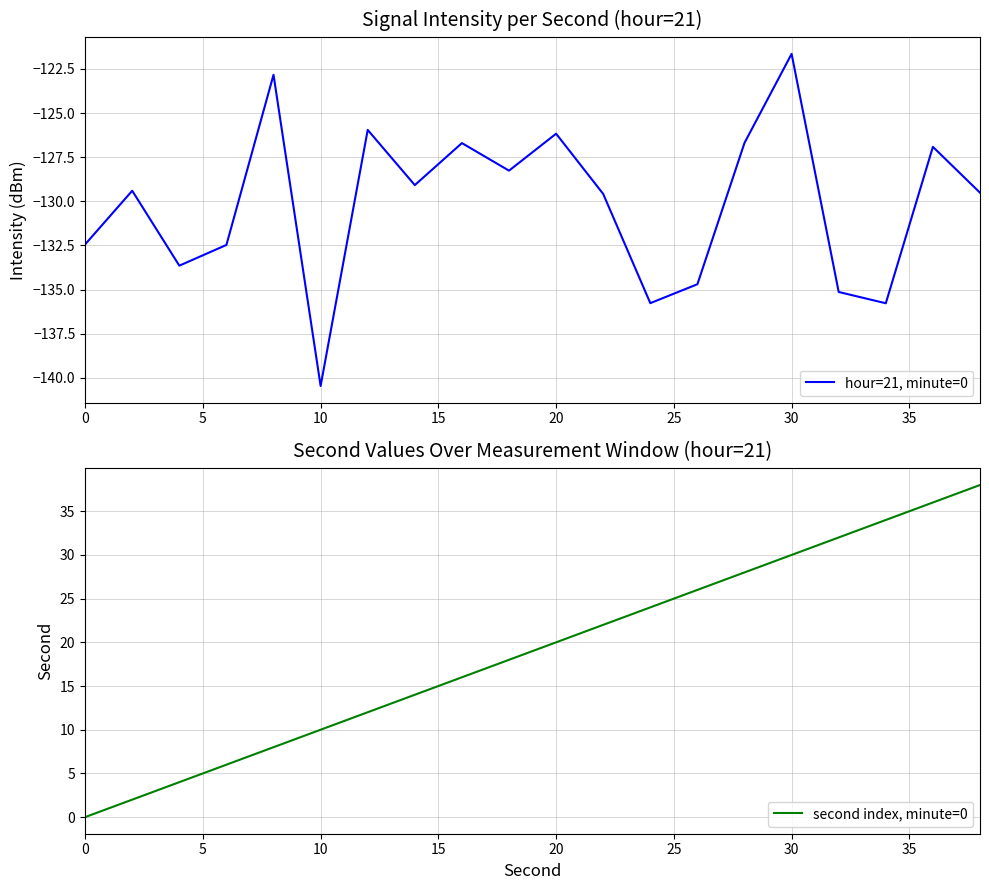

What is the maximum value shown in the chart?

38.0